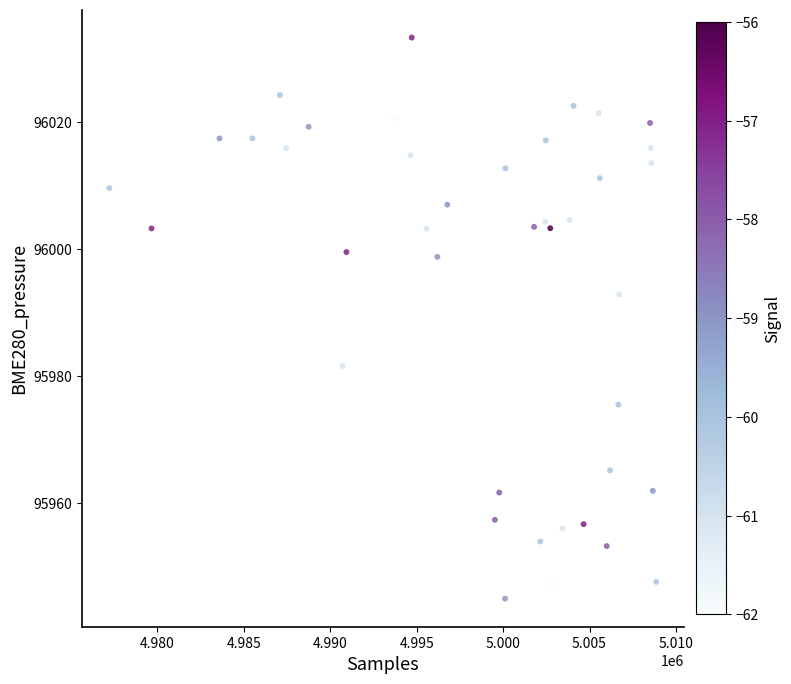

What Y value in the scatter plot is closest to 95989?

95992.8